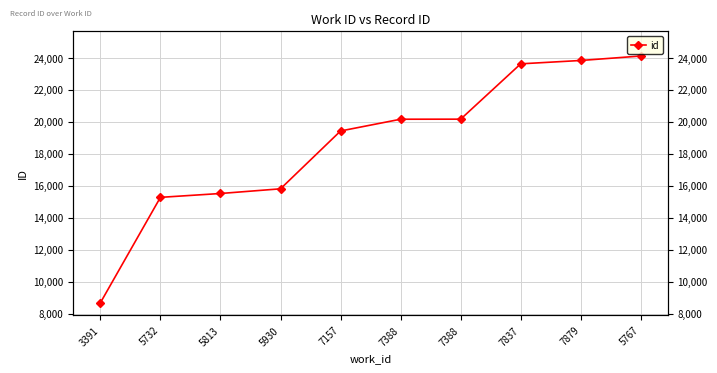

List the labels in order of value, smallest first.

3391, 5732, 5813, 5930, 7157, 7388, 7388, 7837, 7879, 5767